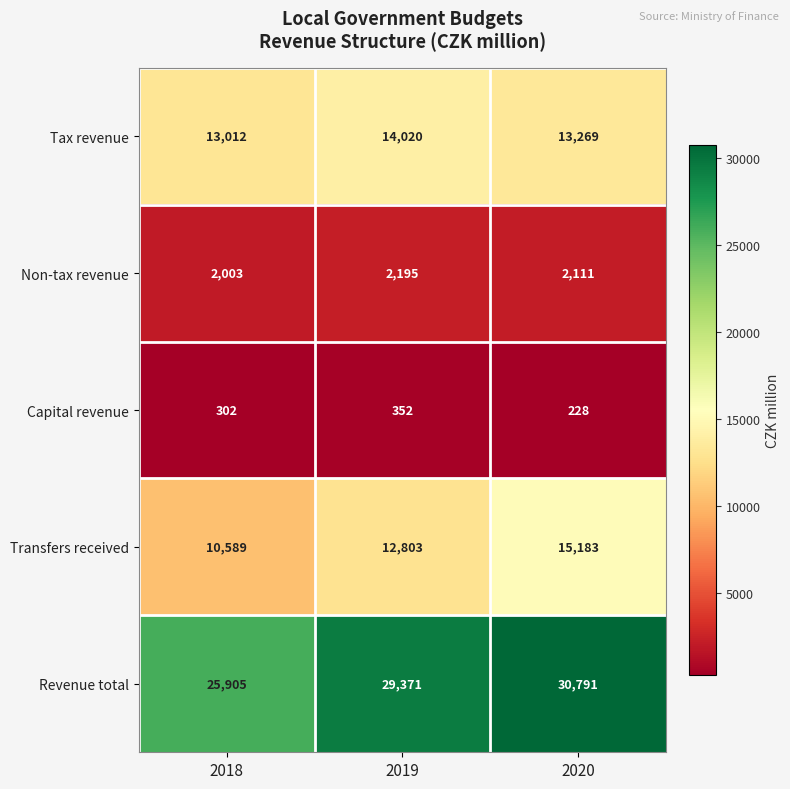

What is the sum of the Non-tax revenue values at 2020 and 2018?

4114